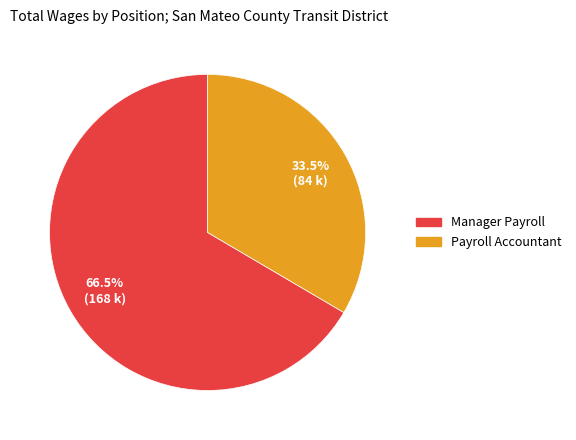

True or false: Payroll Accountant accounts for 46% of the total.

False